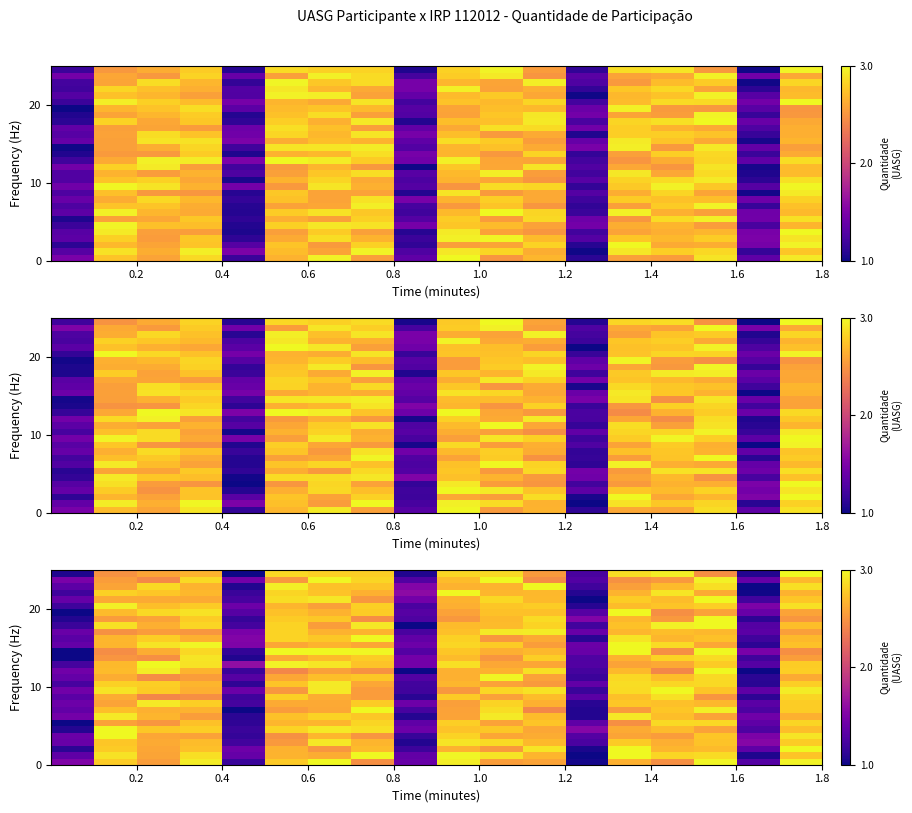

What is the greatest value displayed?

3.0